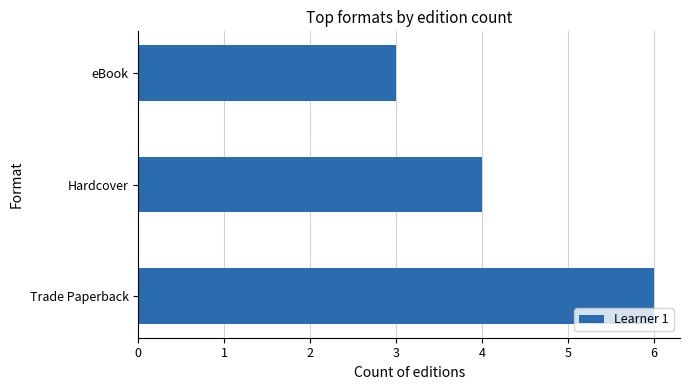

Reading bottom to top, what are all the values shown in this chart?

Trade Paperback=6	Hardcover=4	eBook=3